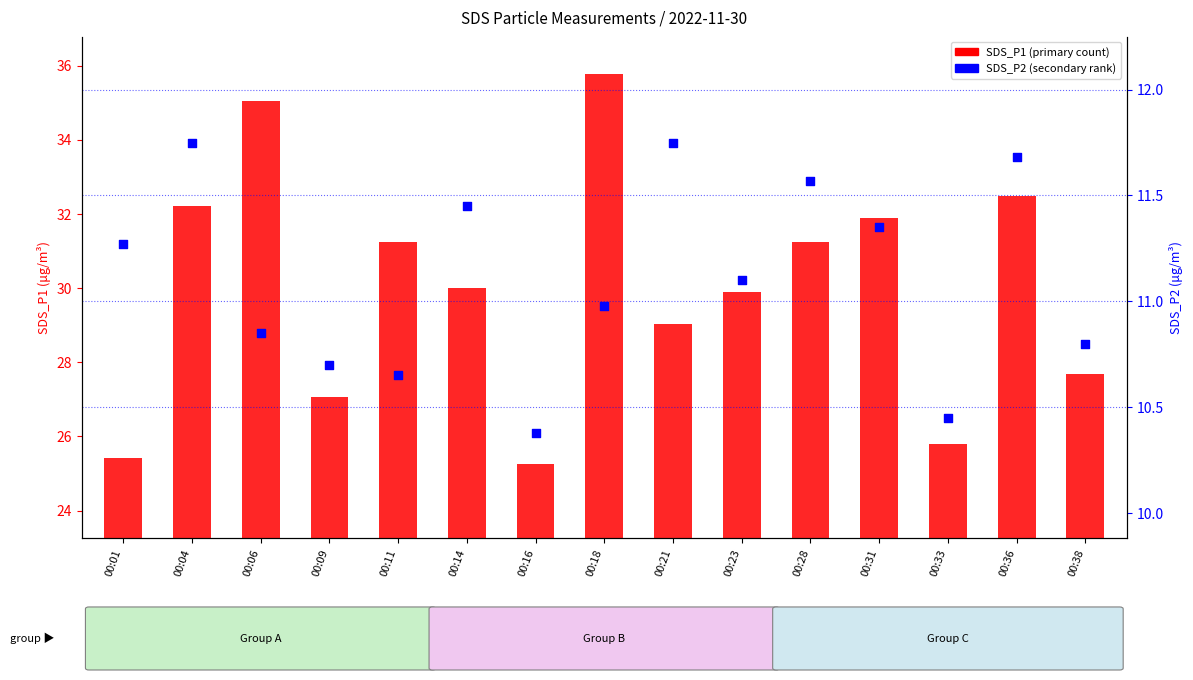

What is the total value across all series at 00:36?

44.1